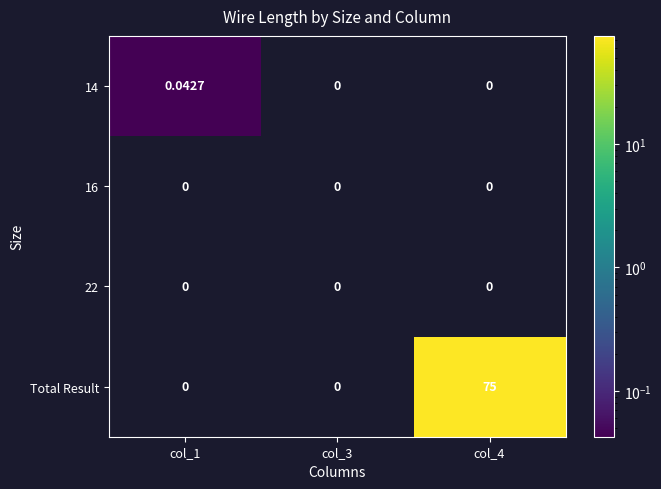

At which category is the sum across all series the highest?

col_4